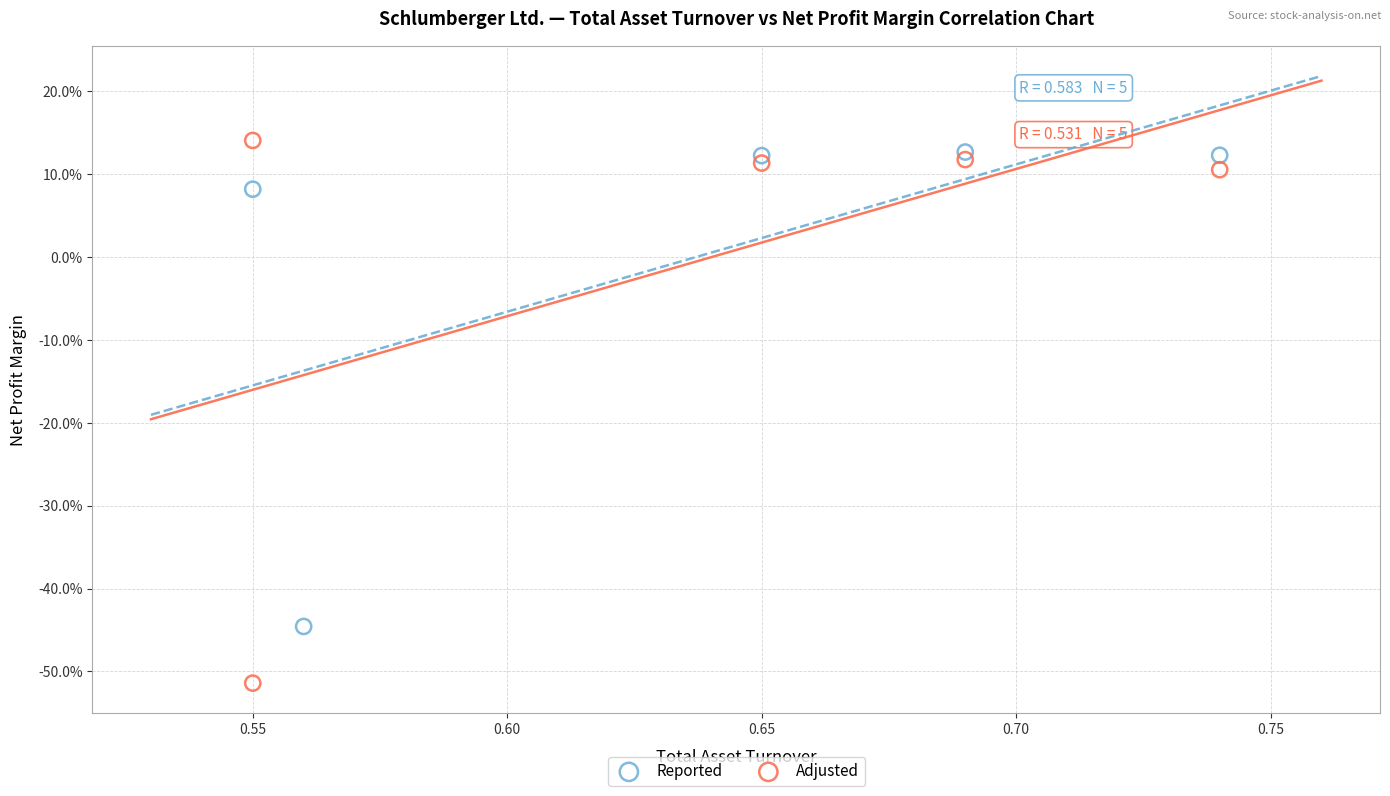

What are all the series names shown in the legend?

Reported, Adjusted